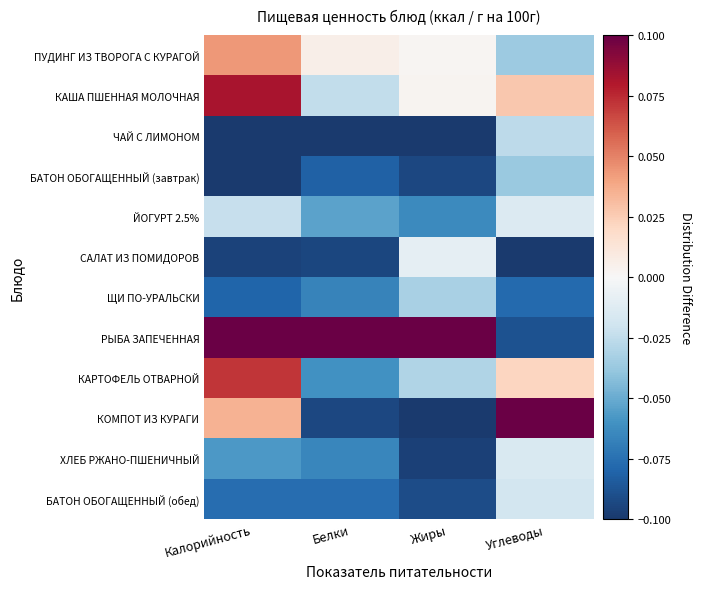

List the series in order of their peak value, lowest first.

БАТОН ОБОГАЩЕННЫЙ (завтрак), ЩИ ПО-УРАЛЬСКИ, ЧАЙ С ЛИМОНОМ, БАТОН ОБОГАЩЕННЫЙ (обед), ХЛЕБ РЖАНО-ПШЕНИЧНЫЙ, ЙОГУРТ 2.5%, САЛАТ ИЗ ПОМИДОРОВ, ПУДИНГ ИЗ ТВОРОГА С КУРАГОЙ, КАРТОФЕЛЬ ОТВАРНОЙ, КАША ПШЕННАЯ МОЛОЧНАЯ, РЫБА ЗАПЕЧЕННАЯ, КОМПОТ ИЗ КУРАГИ